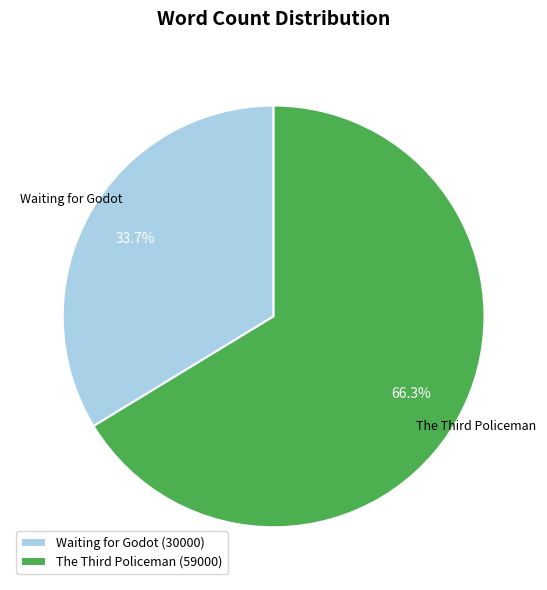

What percentage is the Waiting for Godot slice, to the nearest percent?

34%